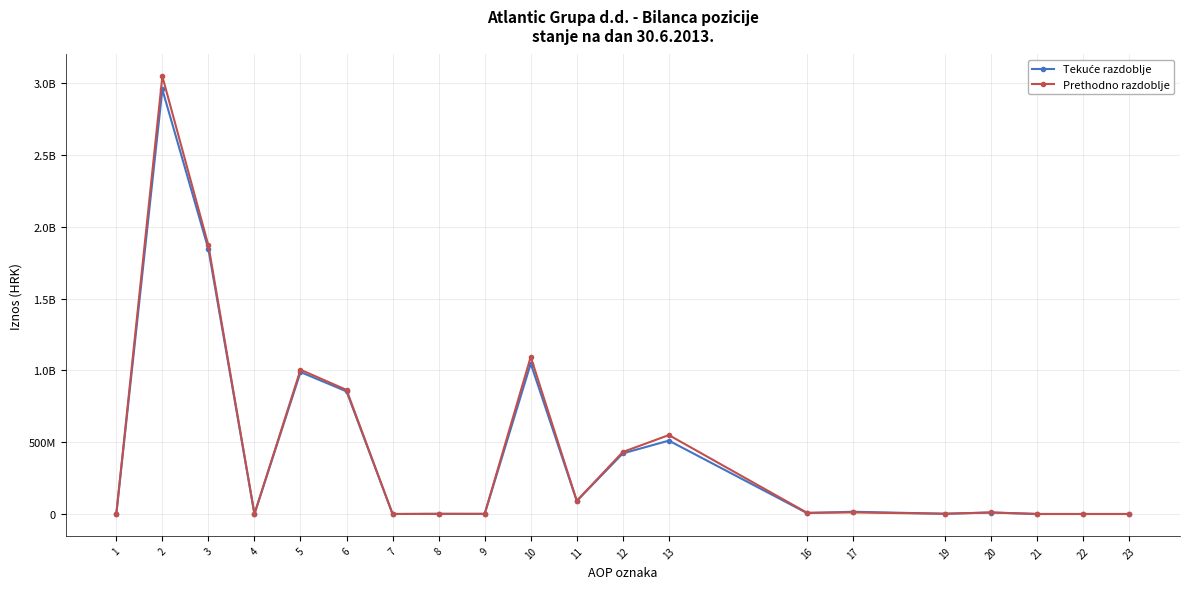

What is the total value across all series at 12?

854279403.0